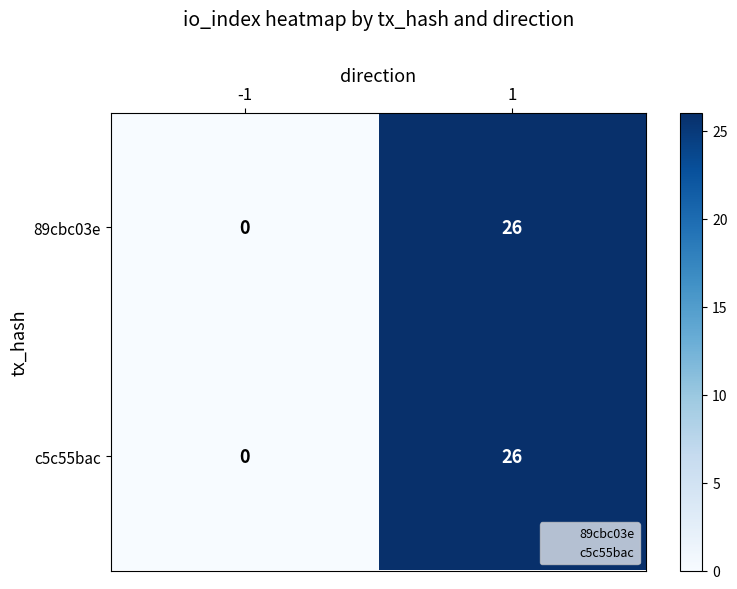

What is the difference between the maximum and minimum values in the 89cbc03e series?

26